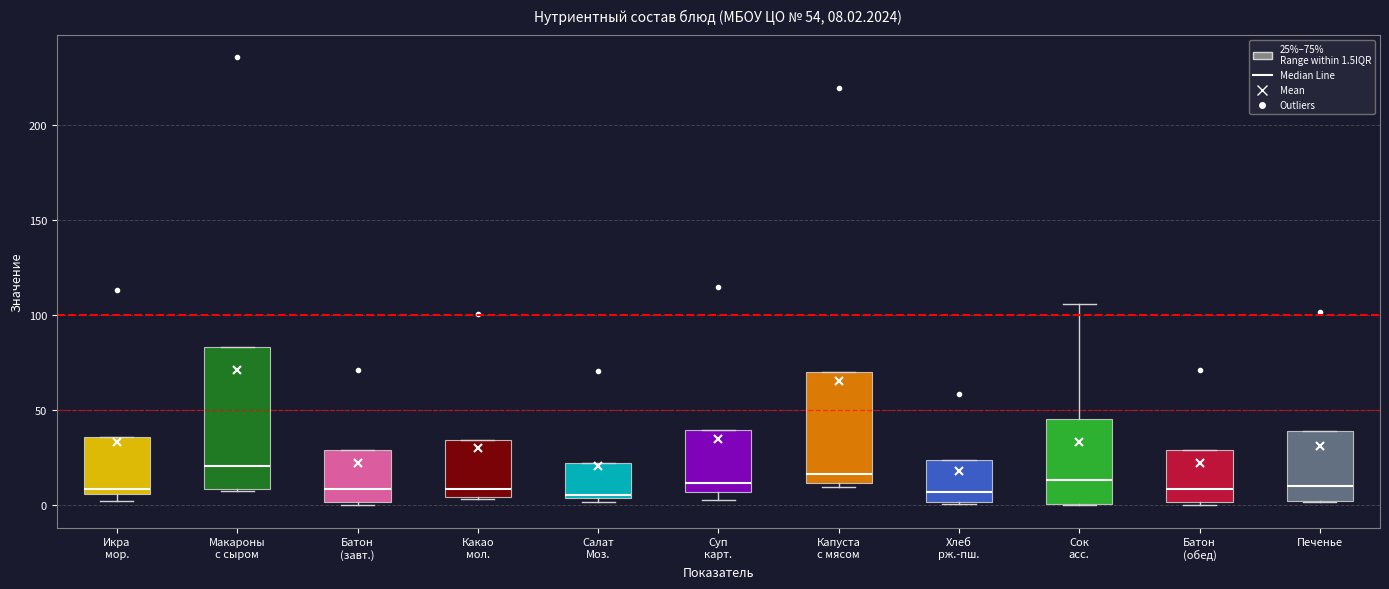

Which box is the tallest, from its lower edge to its upper edge?

Макароны с сыром